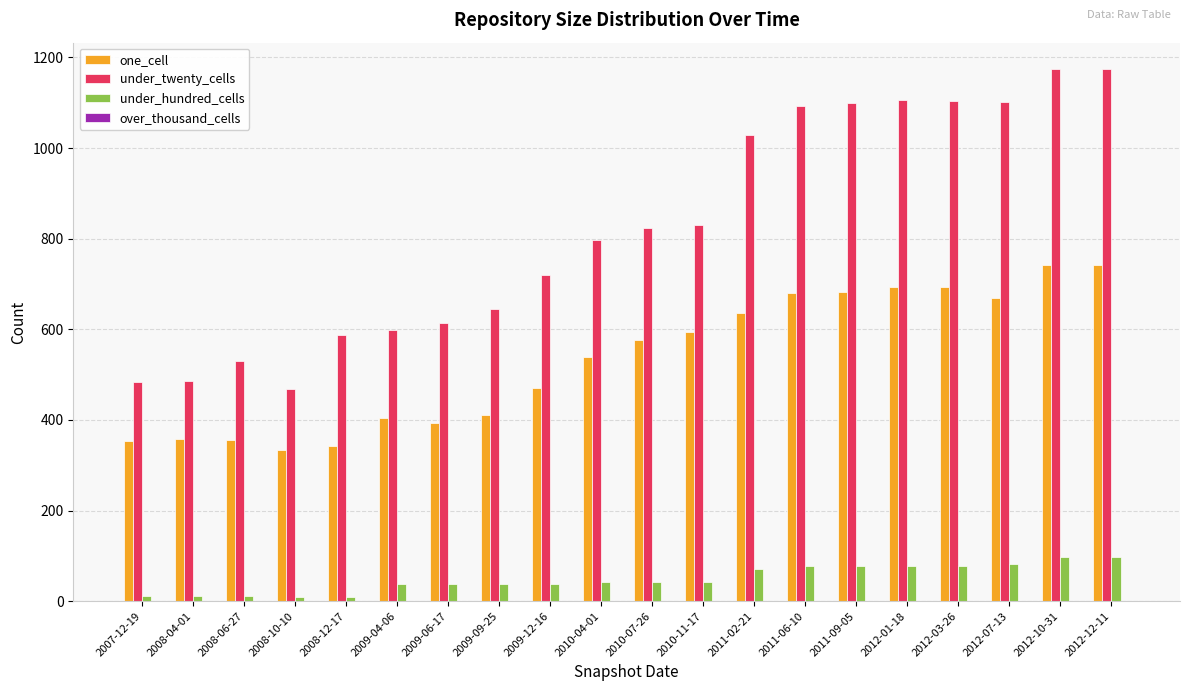

Does the chart contain stacked bars?

No